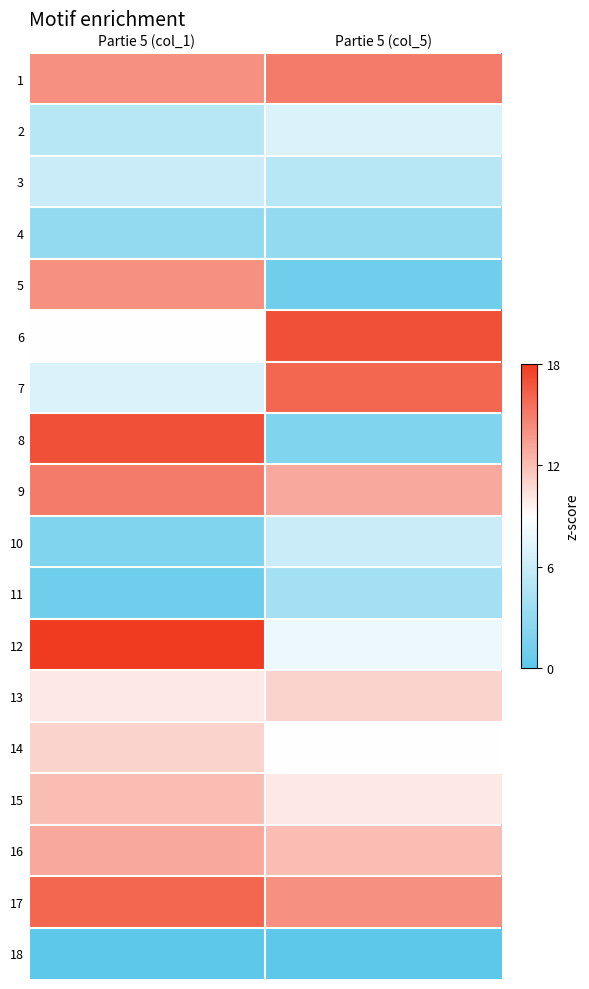

Which label corresponds to the largest value in the chart?

Partie 5 (col_1)